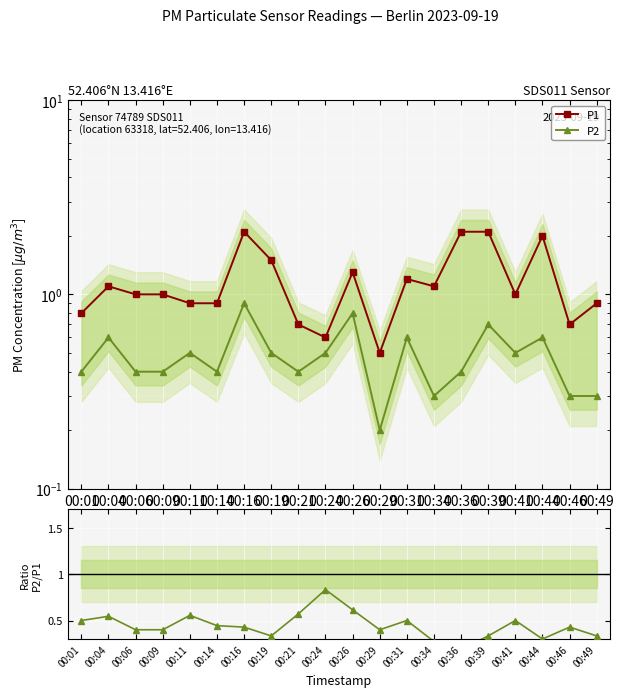

True or false: P2/P1 and P1 intersect in this chart.

True